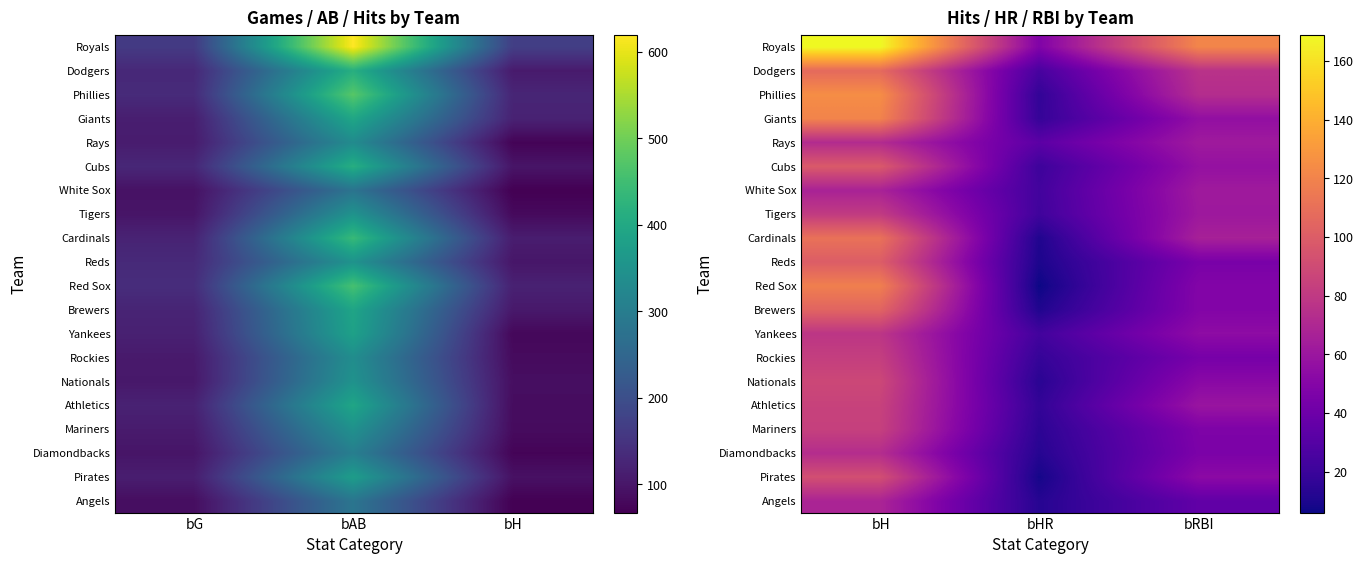

Which series has the largest total across all categories?

Royals